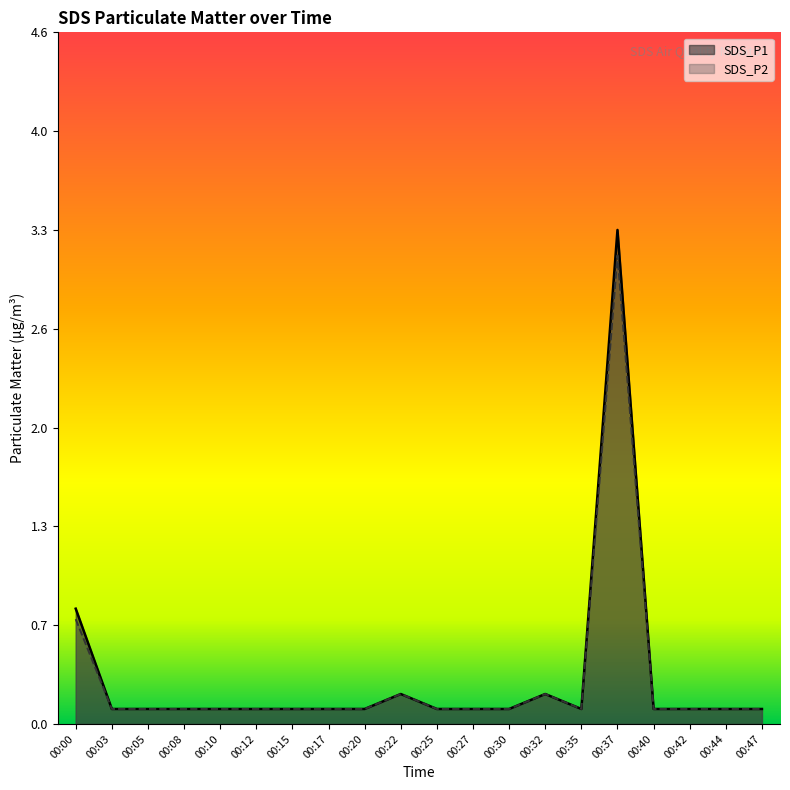

What is the difference between the second highest and minimum values in the SDS_P1 series?

0.7